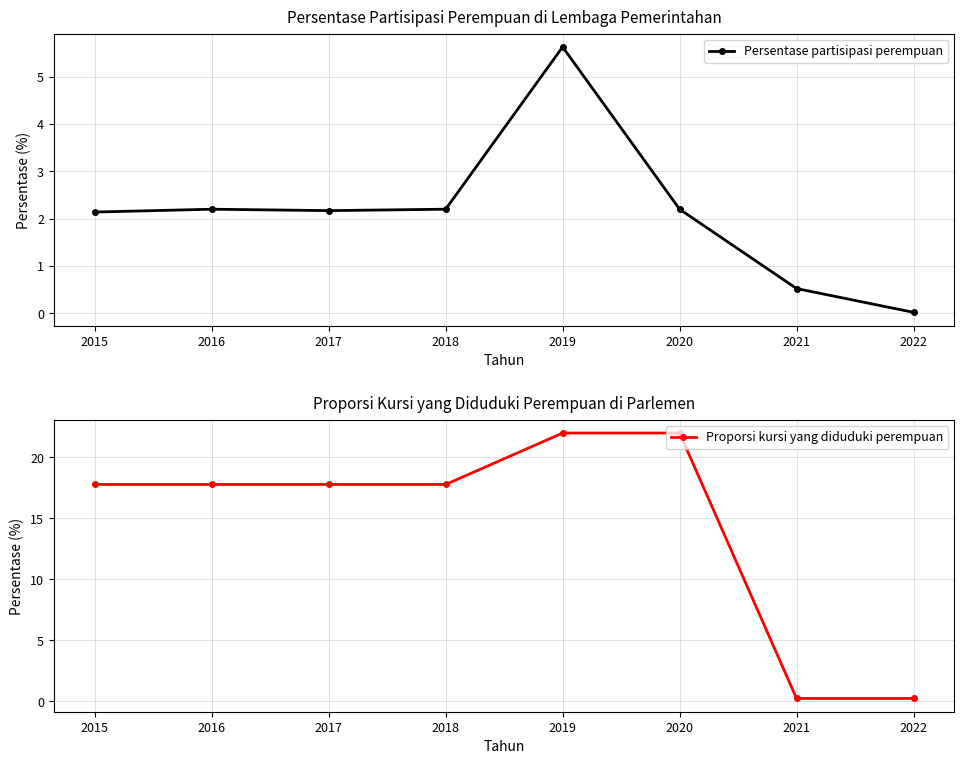

Is it true that Proporsi kursi yang diduduki perempuan equals 17.8 at 2016?

True